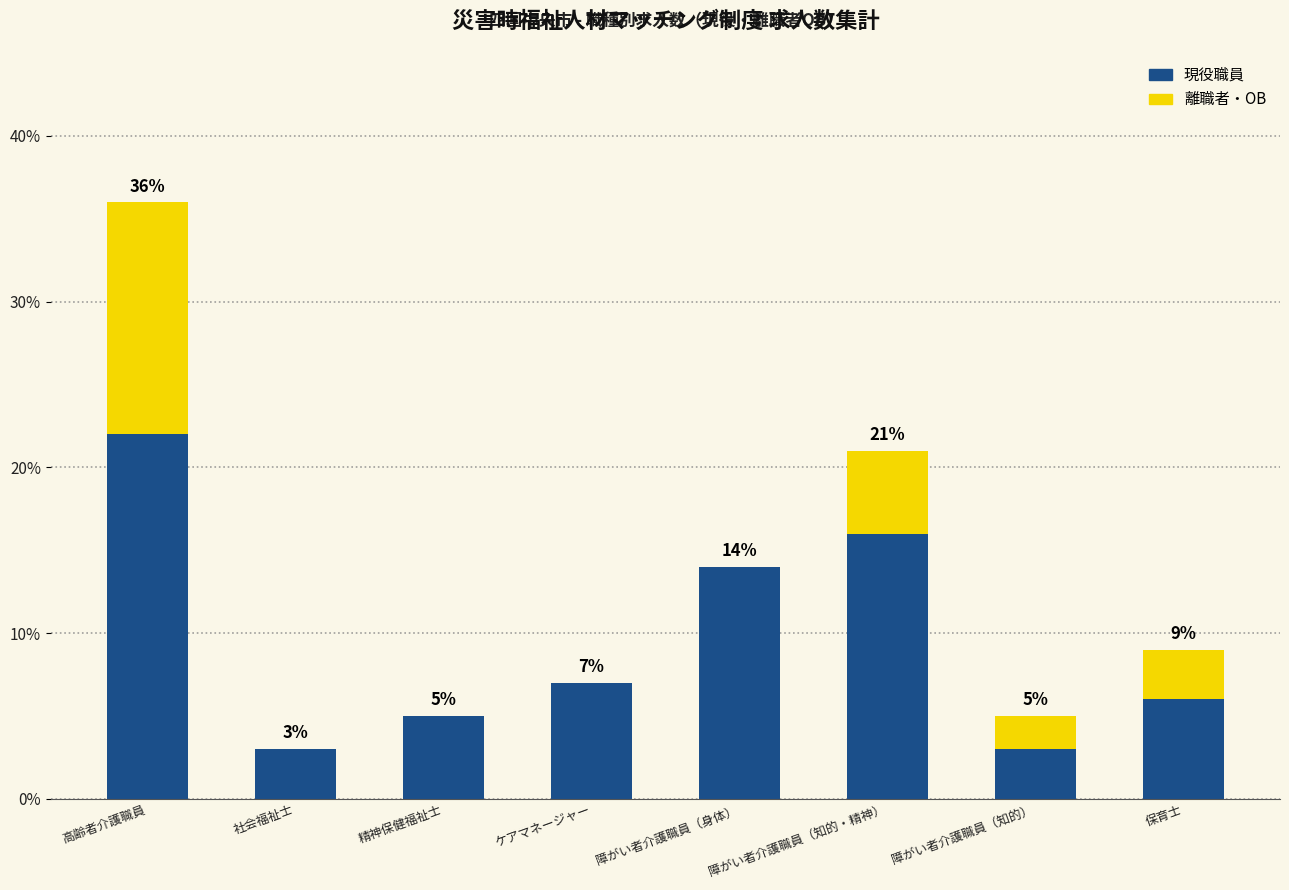

What is the sum of the 現役職員 values at 障がい者介護職員（知的） and ケアマネージャー?

10.0